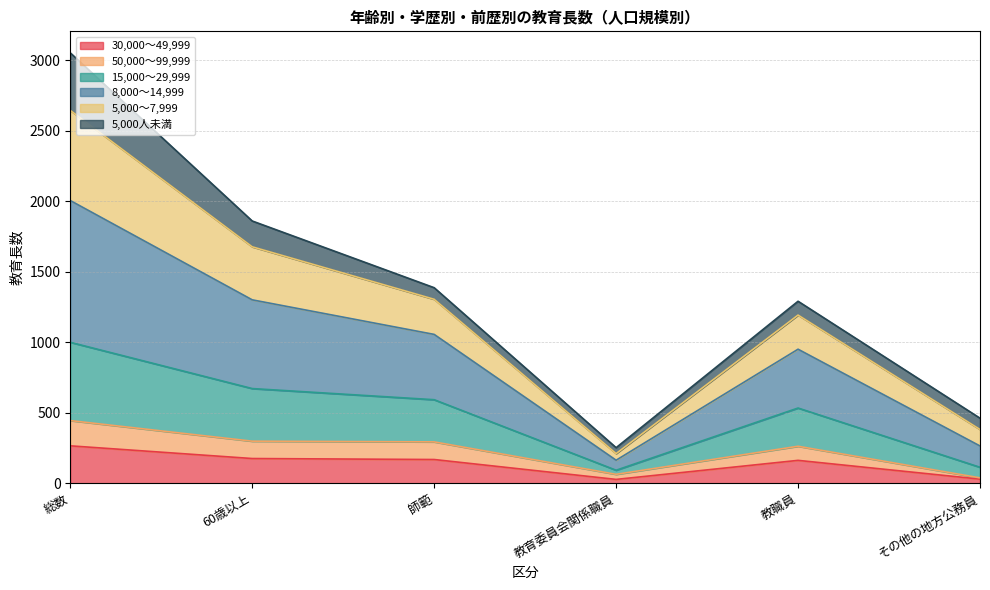

How many values in the 30,000～49,999 series are below 168?

3